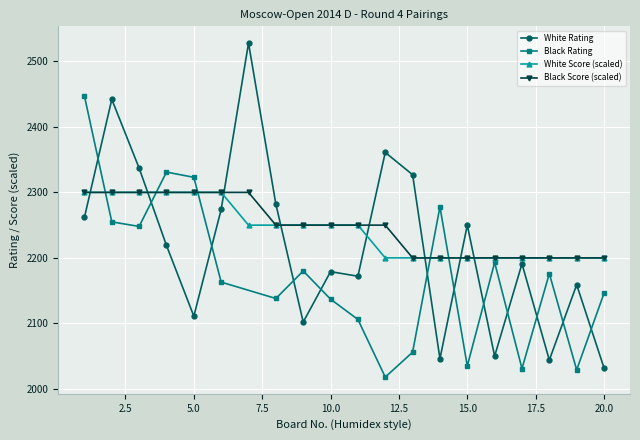

At which label does White Rating reach its minimum?

20.0